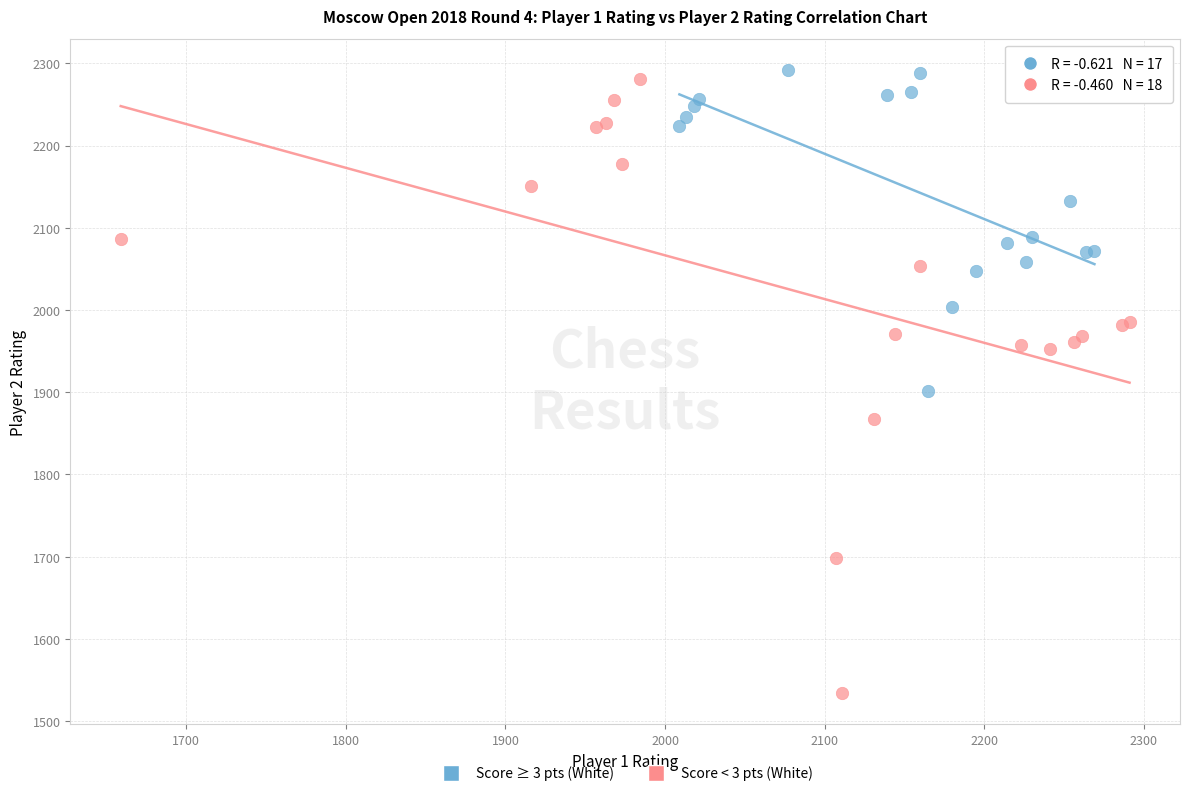

What are all the series names shown in the legend?

Score ≥ 3 pts (White), Score < 3 pts (White)